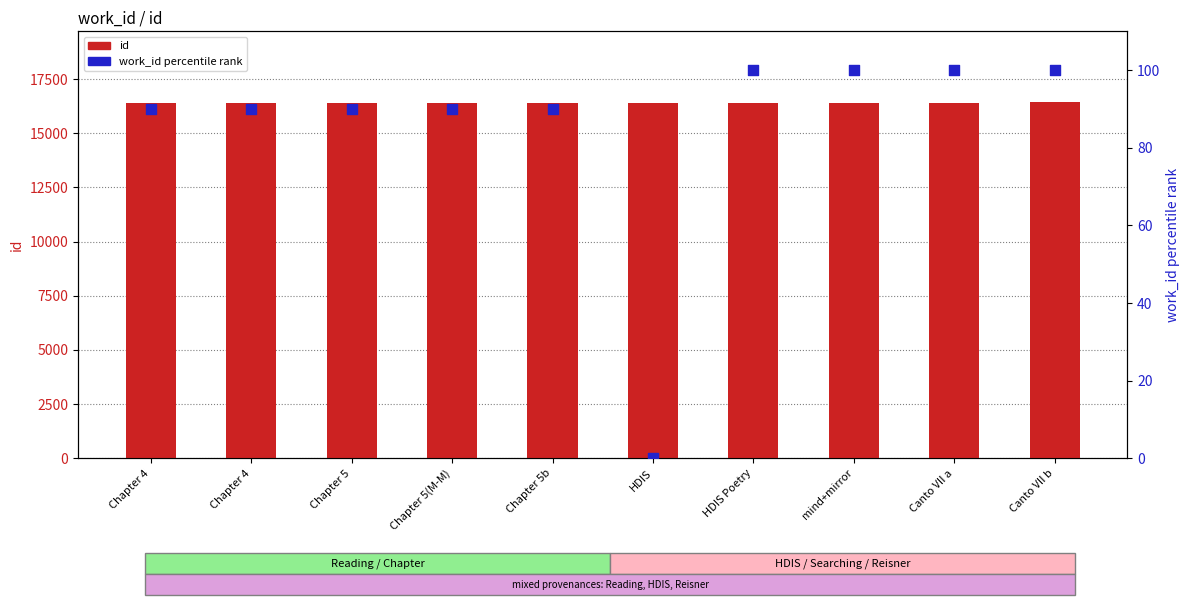

Which series has the widest spread of Y values?

work_id (percentile rank)